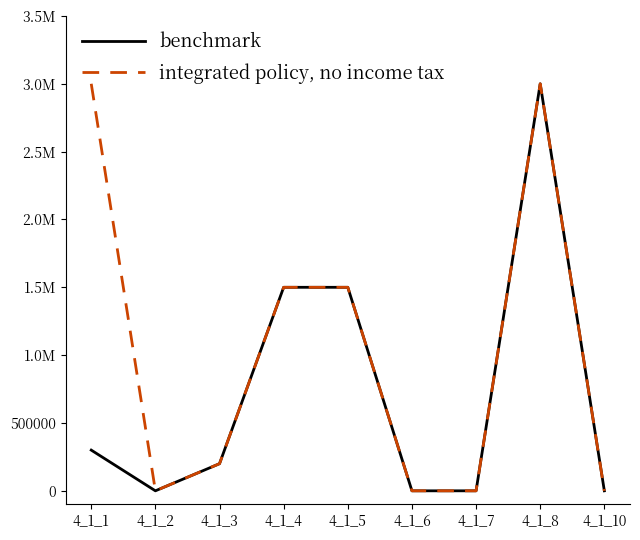

What are all the series names shown in the legend?

benchmark, integrated policy, no income tax